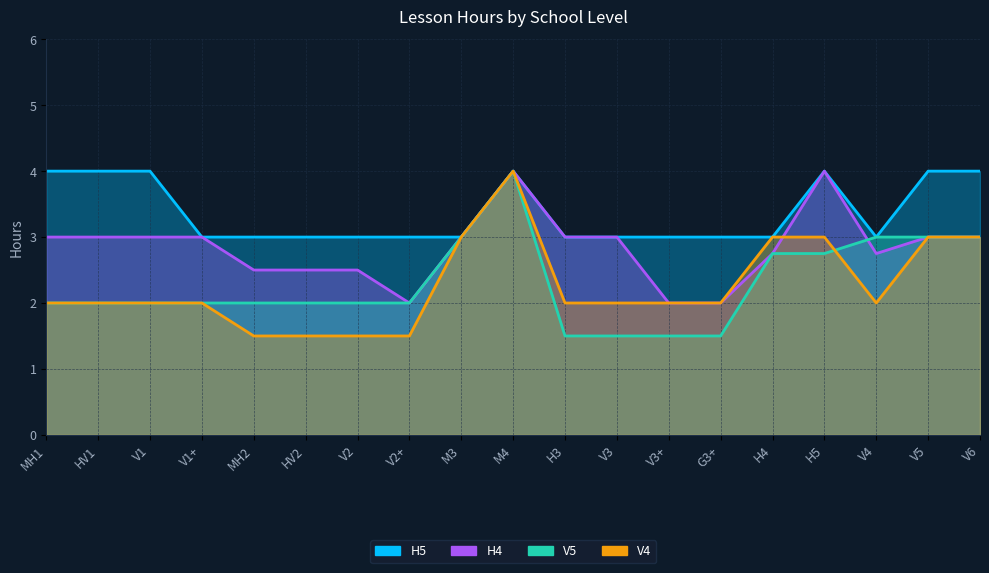

What is the value of the V4 point at the 19th from the left?

3.0